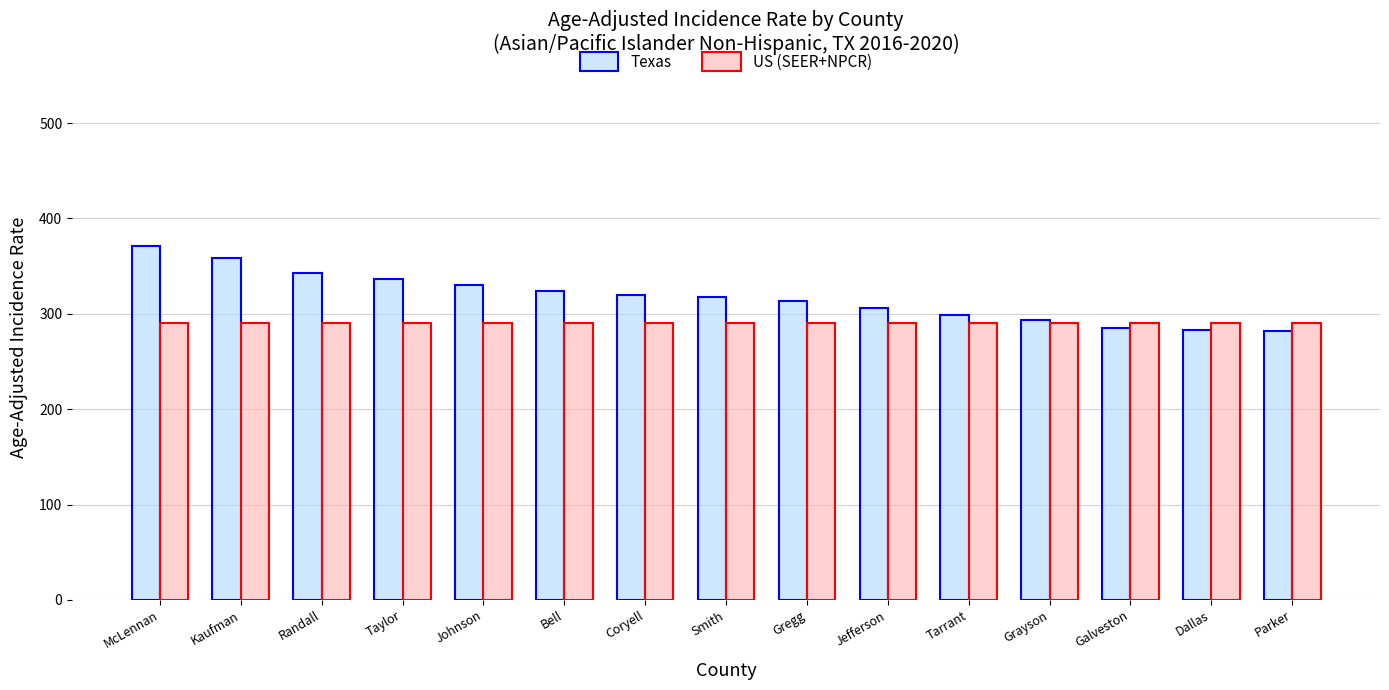

What is the average value of the US (SEER+NPCR) series?

290.3